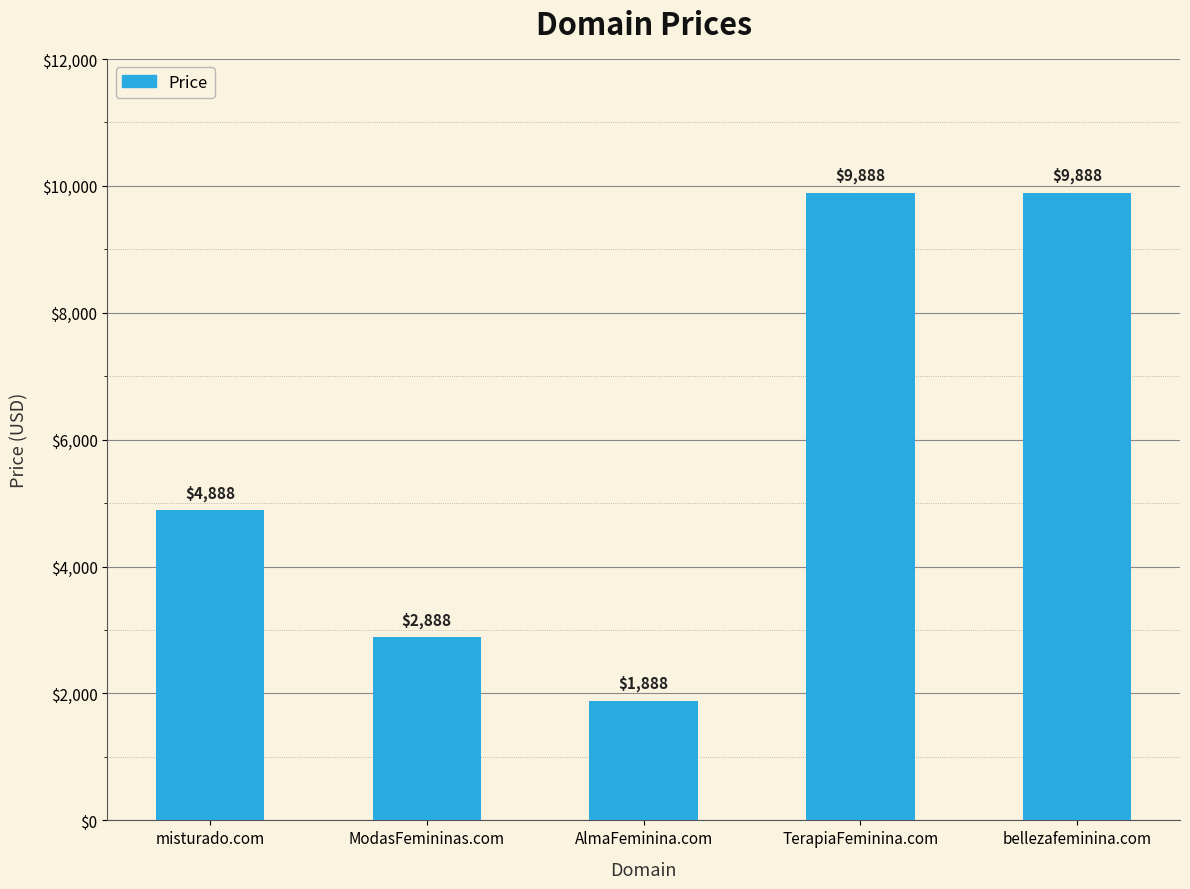

Reading right to left, transcribe all the data shown in this chart.

bellezafeminina.com=9888	TerapiaFeminina.com=9888	AlmaFeminina.com=1888	ModasFemininas.com=2888	misturado.com=4888